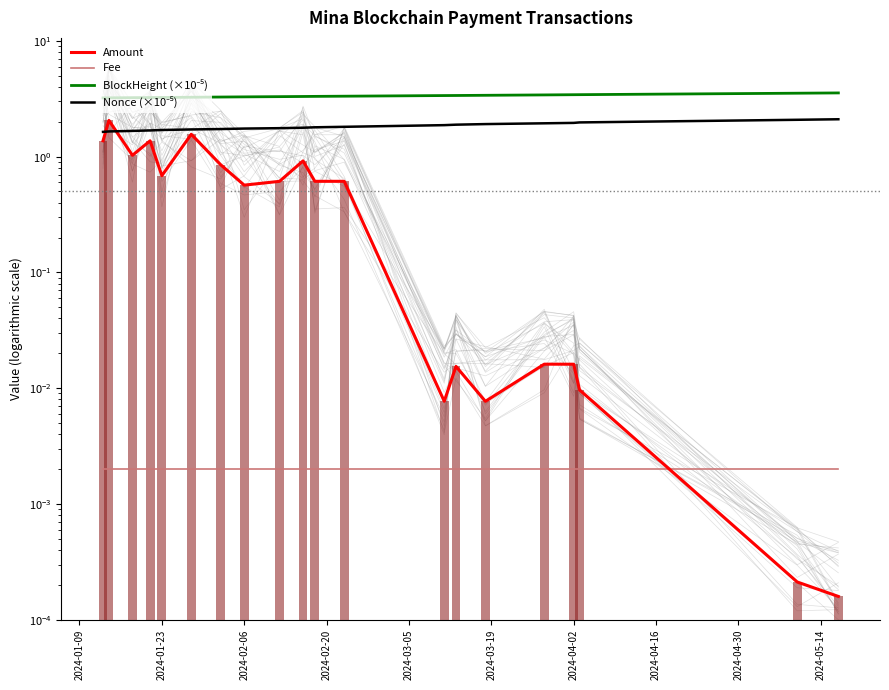

What is the sum of all Nonce (×10⁻⁵) values?

36.4